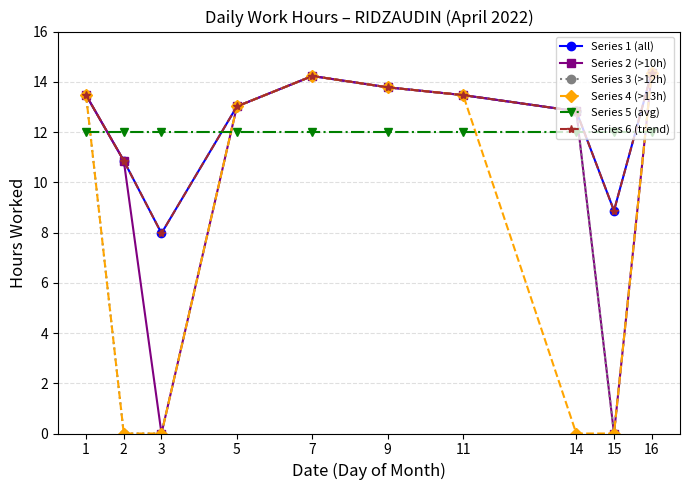

How many intersections are there between Series 6 (trend) and Series 5 (avg)?

4